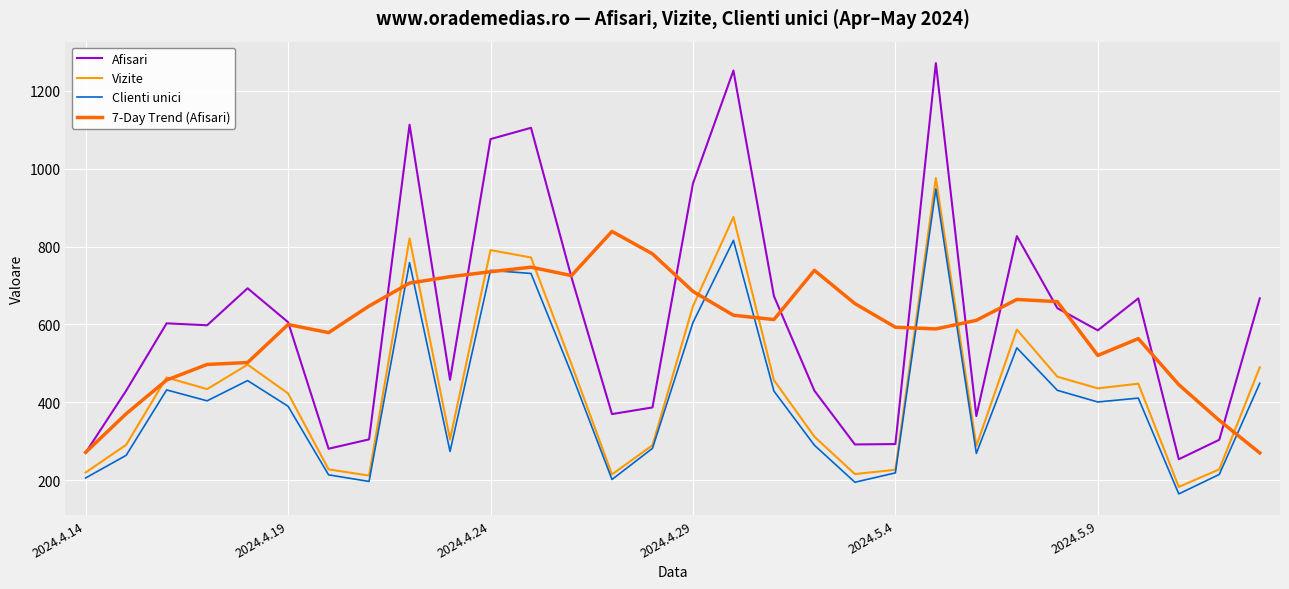

Which series has the largest range (max minus min)?

Afisari